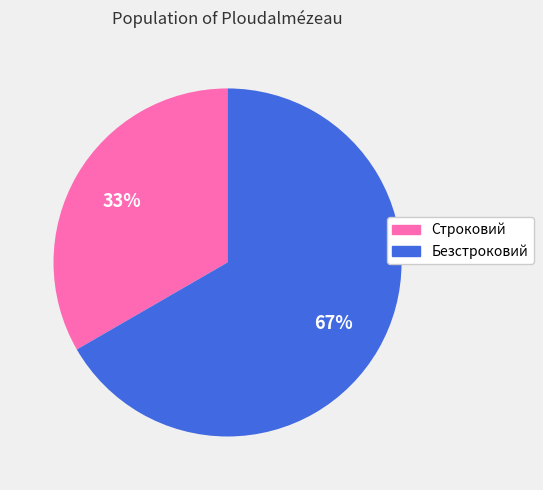

How many slices are in this pie chart?

2